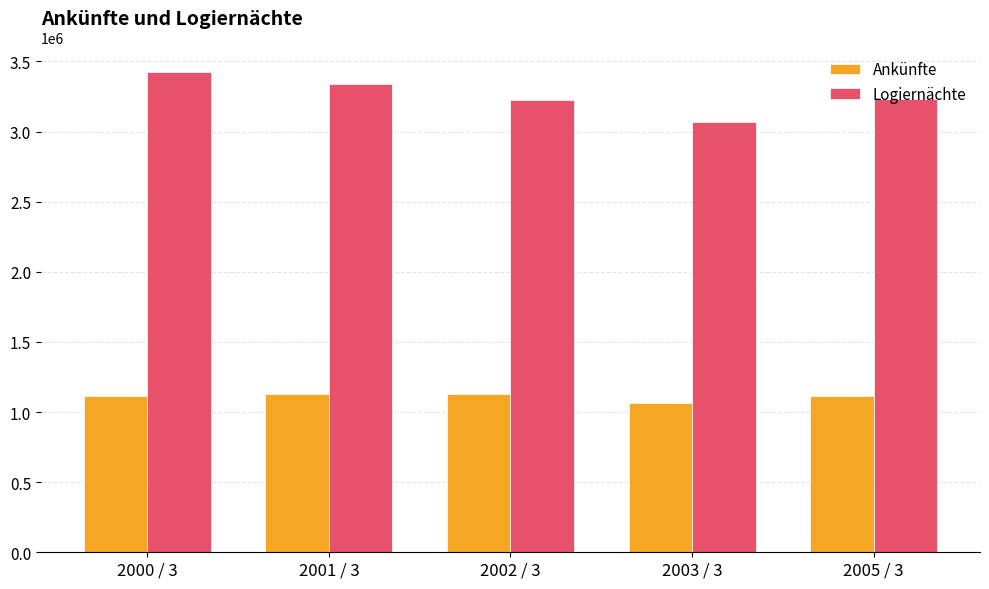

How many bars are there in total?

10